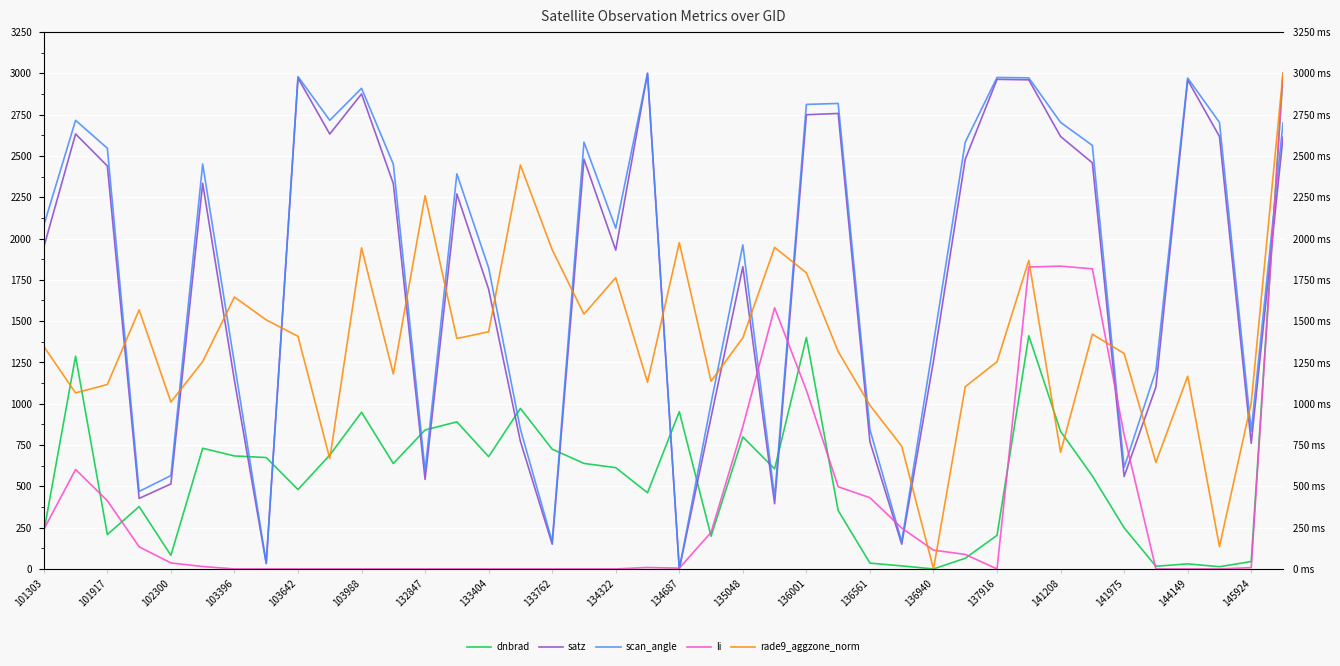

How many data points in li are above 14?

20